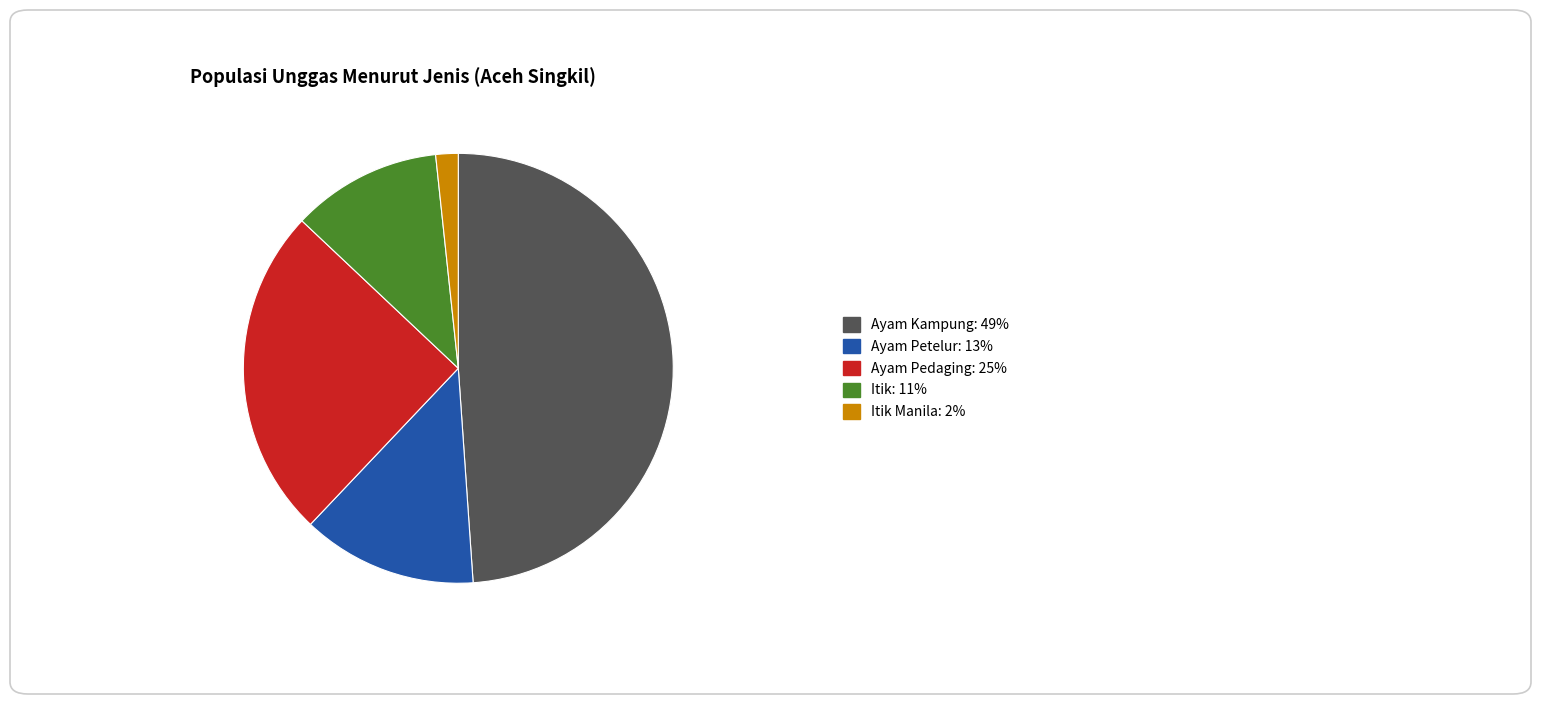

Which category has the biggest portion of the pie?

Ayam Kampung: 49%